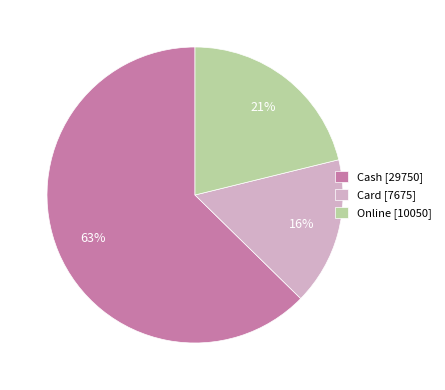

Which slice is the largest?

Cash